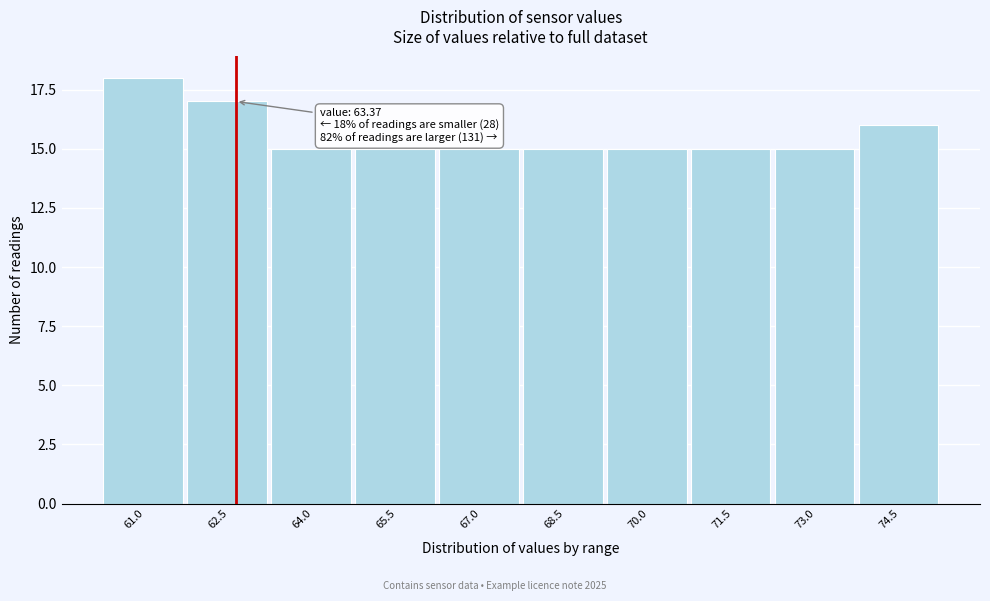

Reading left to right, list all the values displayed in this chart.

18	17	15	15	15	15	15	15	15	16